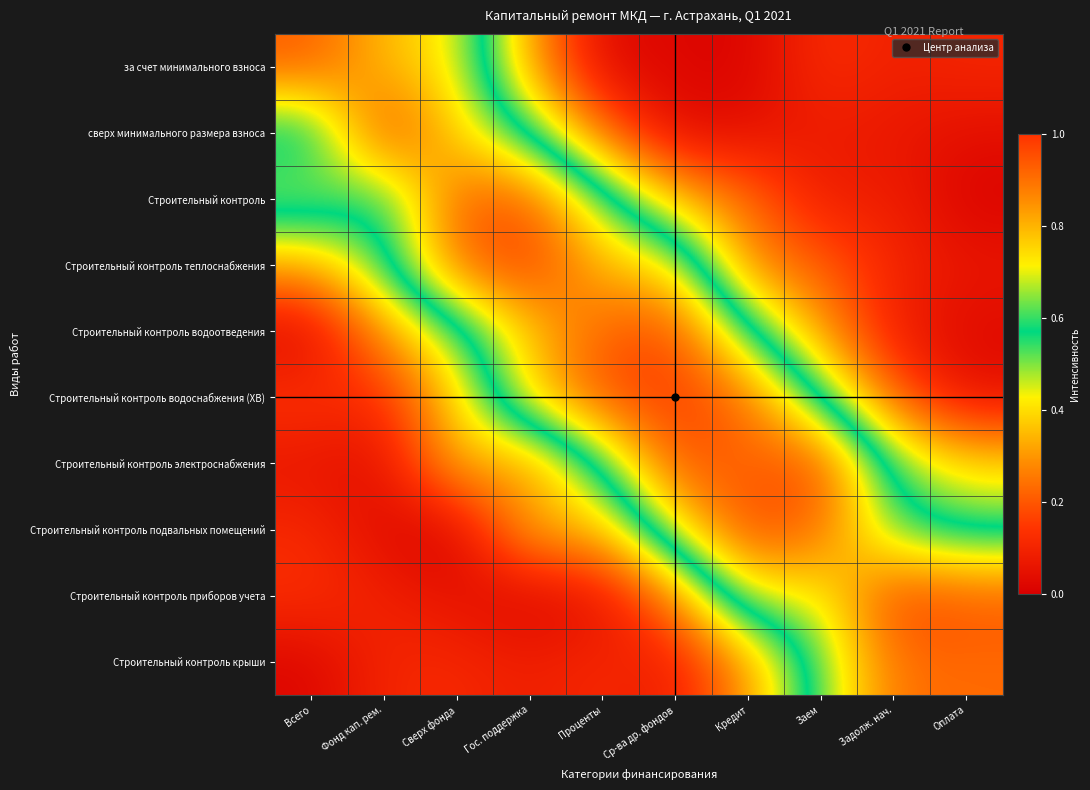

Rank the series by their maximum value, from lowest to highest.

Строительный контроль крыши, Строительный контроль, за счет минимального взноса, Строительный контроль водоотведения, Строительный контроль подвальных помещений, Строительный контроль электроснабжения, Строительный контроль приборов учета, Строительный контроль водоснабжения (ХВ), Строительный контроль теплоснабжения, сверх минимального размера взноса